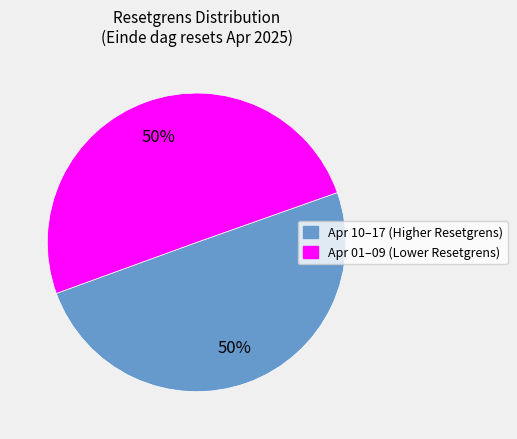

To the nearest percent, what is the average slice percentage?

50%